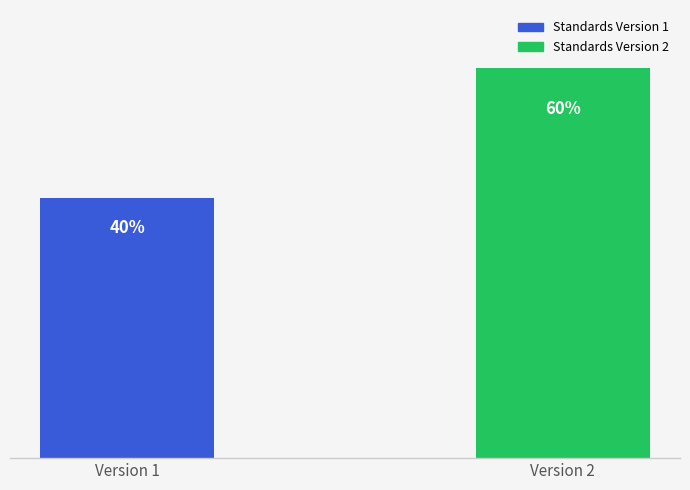

Which has a higher value, Version 1 or Version 2?

Version 2